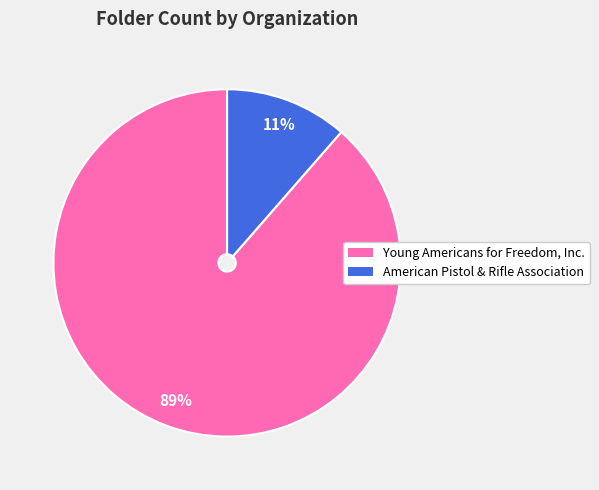

To the nearest percent, what is the combined percentage of Young Americans for Freedom, Inc. and American Pistol & Rifle Association?

100%